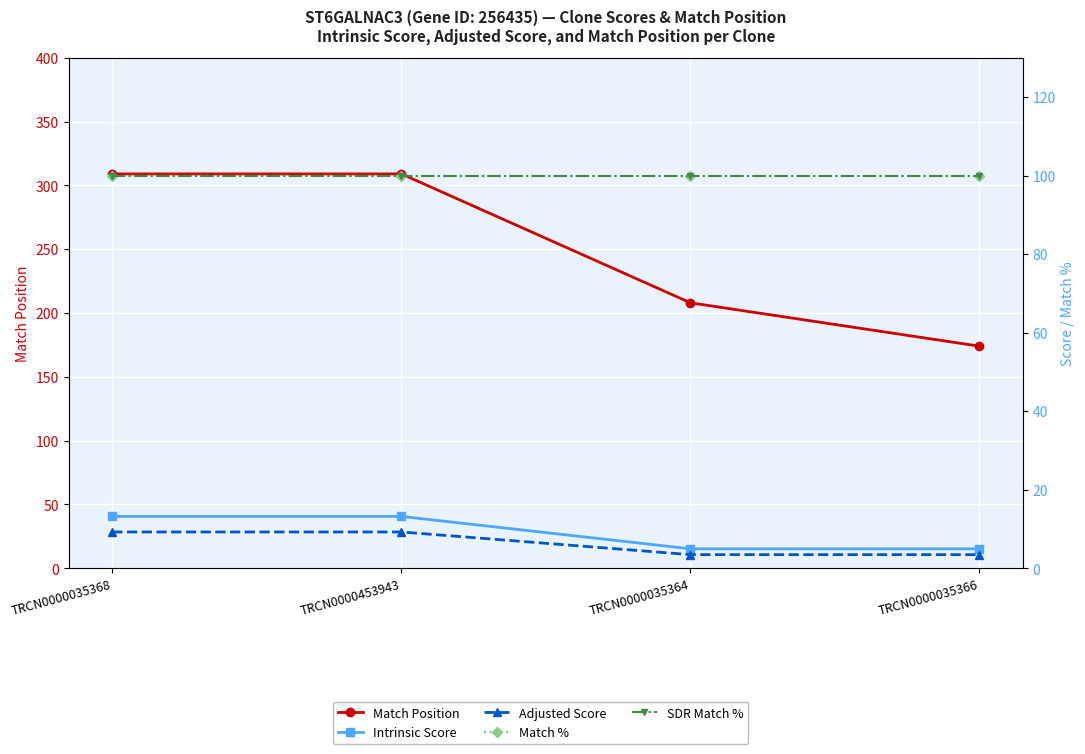

At which label is Match % closest to 100?

TRCN0000035368